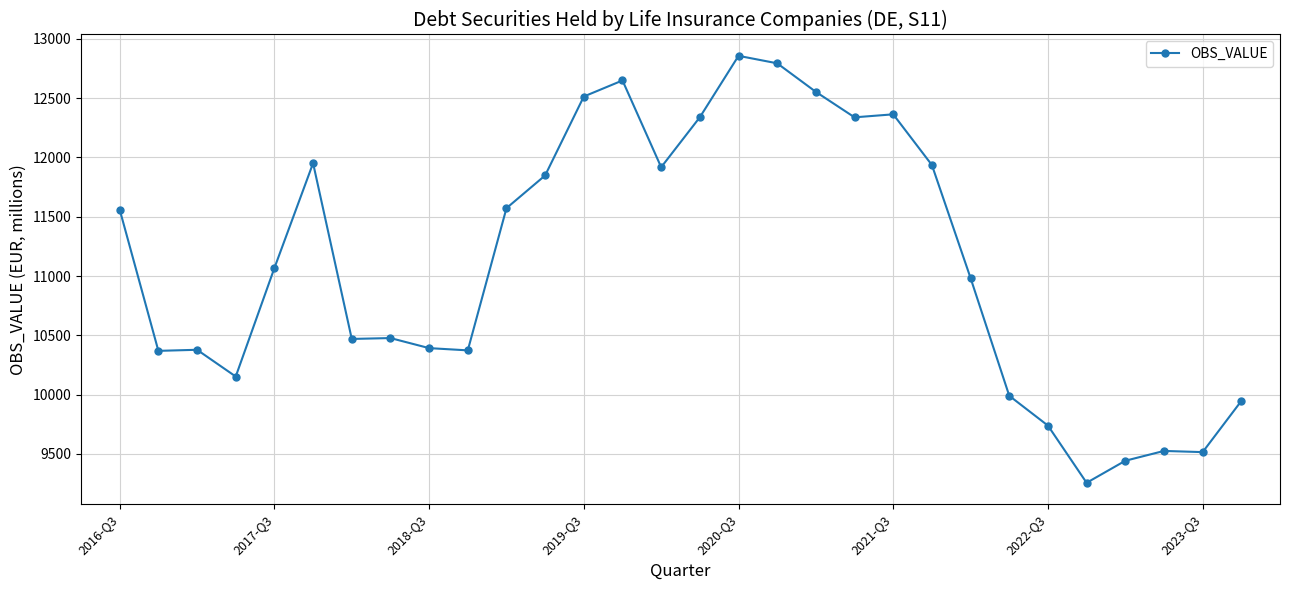

What is the value of the 8th point from the left?

10476.7